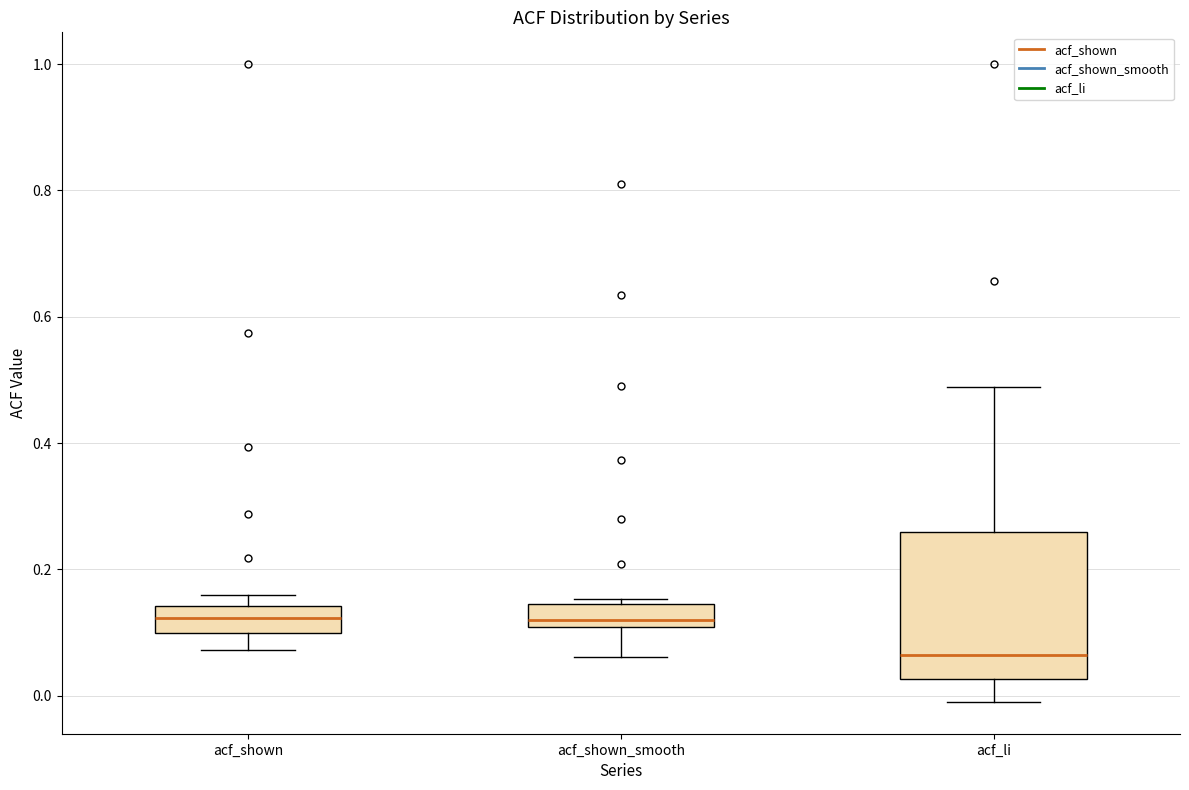

Reading left to right, read every box against the y-axis: the position of its median line, the range the box covers, and the ends of its whiskers. The values are not printed on the chart, so give them approximately, as read against the axis.

acf_shown: median 0.12, box 0.10 to 0.14, whiskers 0.08 to 0.16
acf_shown_smooth: median 0.12, box 0.10 to 0.14, whiskers 0.06 to 0.16
acf_li: median 0.06, box 0.02 to 0.26, whiskers 0.00 to 0.48